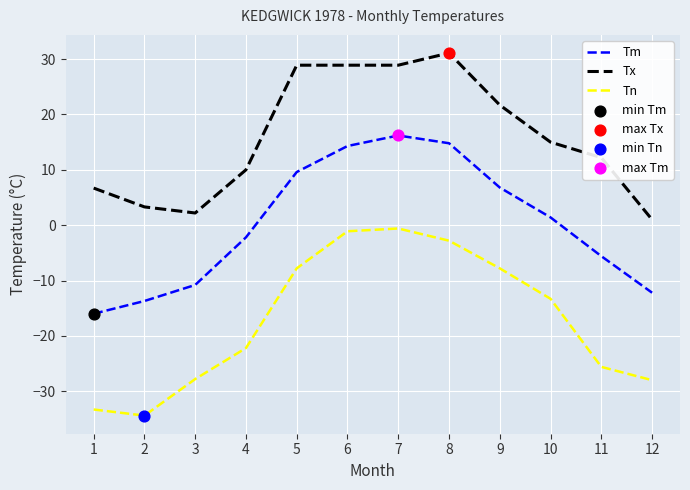

Between 10 and 11, which series saw the biggest shift?

Tn